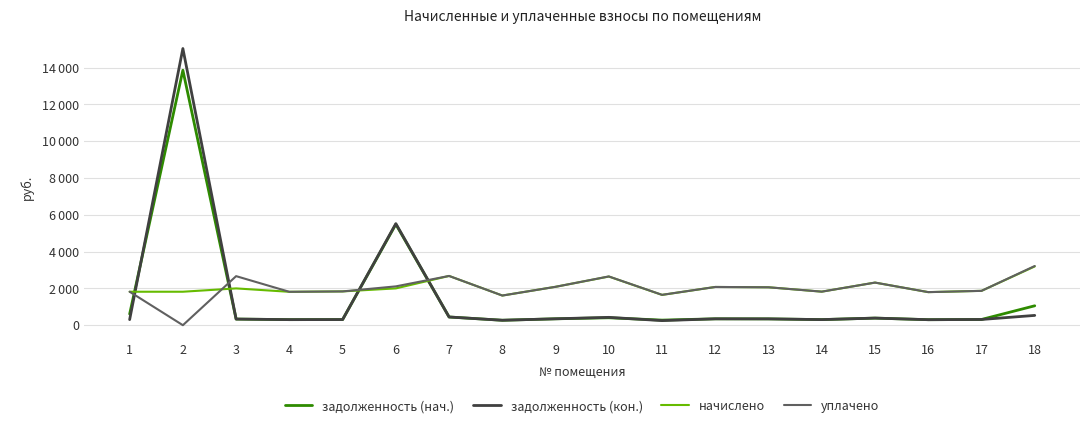

Is this an area chart (filled region under the line)?

No